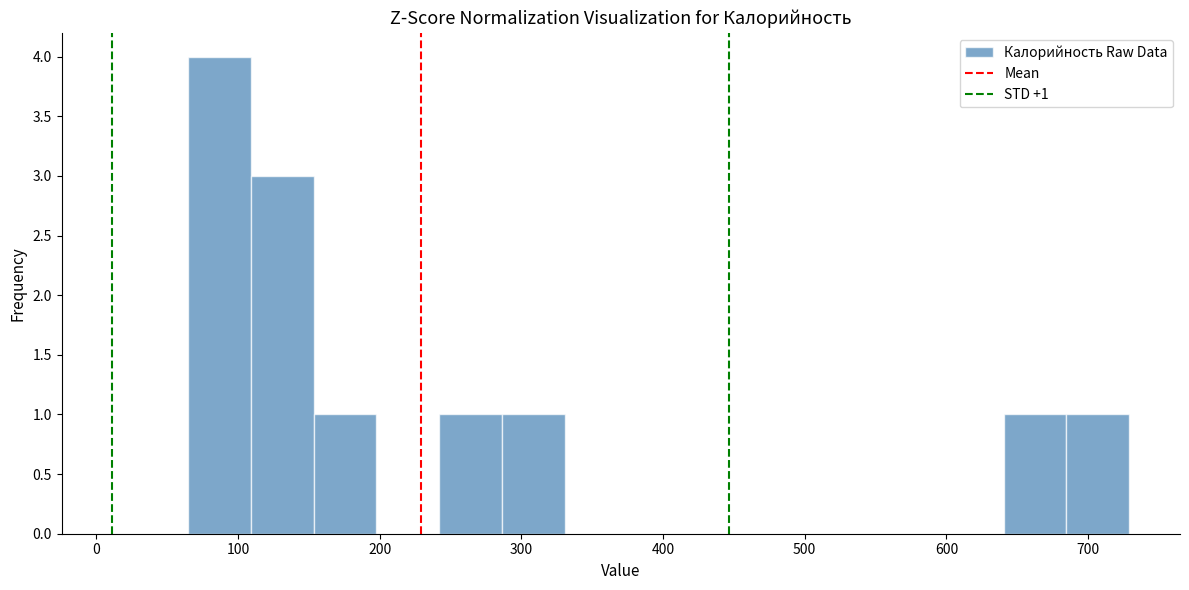

Which range on the x-axis has the tallest bar?

60 to 110